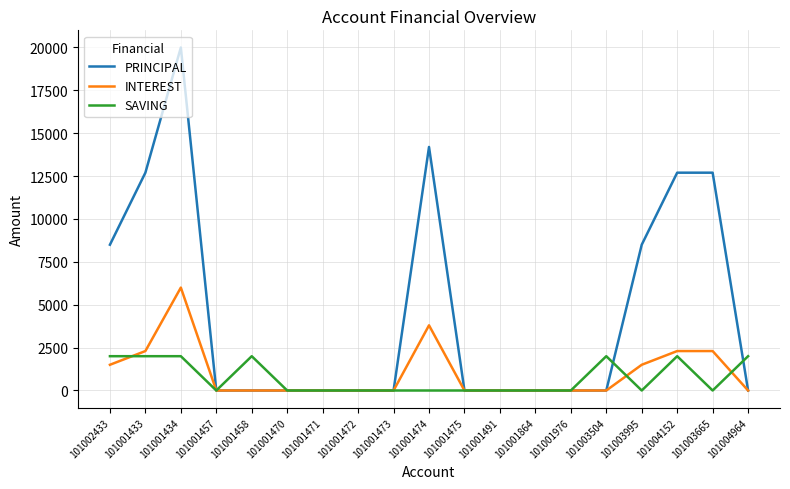

How many lines are shown in the chart?

3